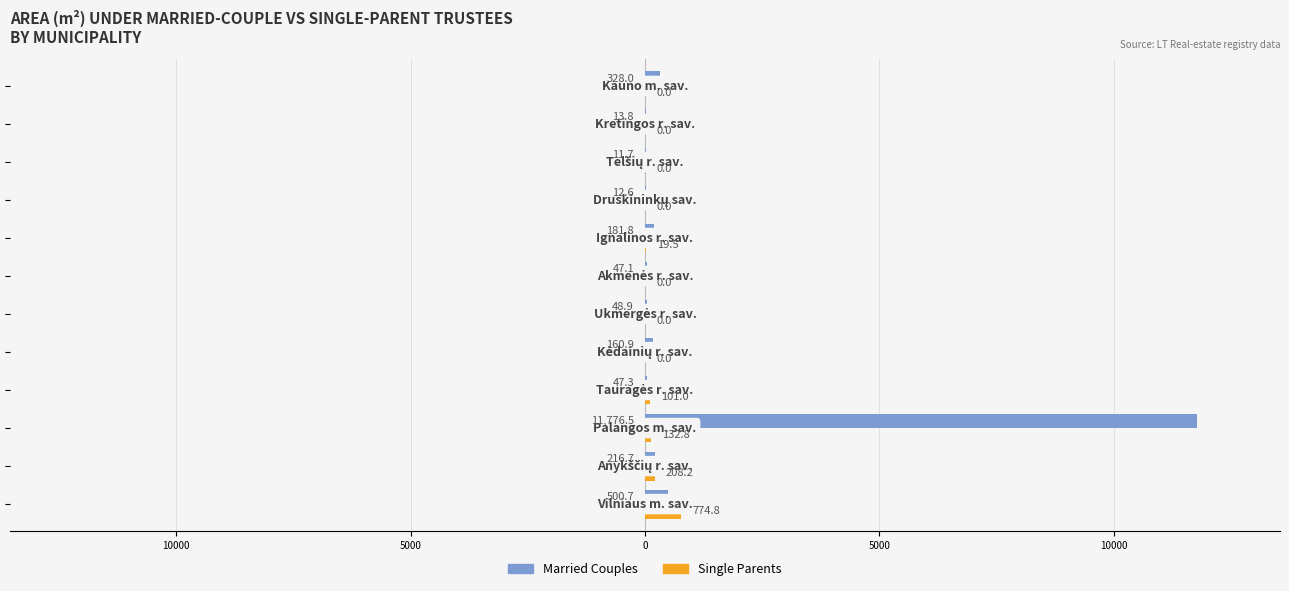

Reading left to right, extract all data points from this chart.

Married Couples: 500.7	216.7	11776.5	47.3	160.9	48.9	47.1	181.8	12.6	11.7	13.8	328.0
Single Parents: 774.8	208.2	132.8	101.0	0.0	0.0	0.0	19.5	0.0	0.0	0.0	0.0